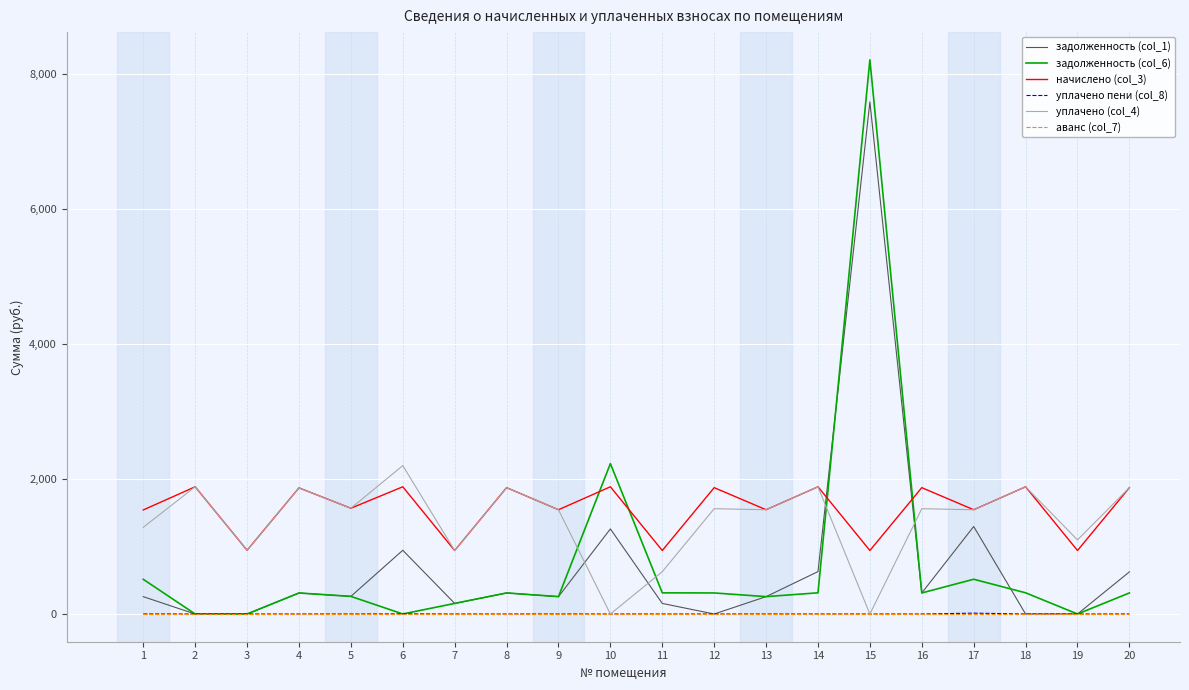

How many times do задолженность (col_1) and уплачено (col_4) cross each other?

4